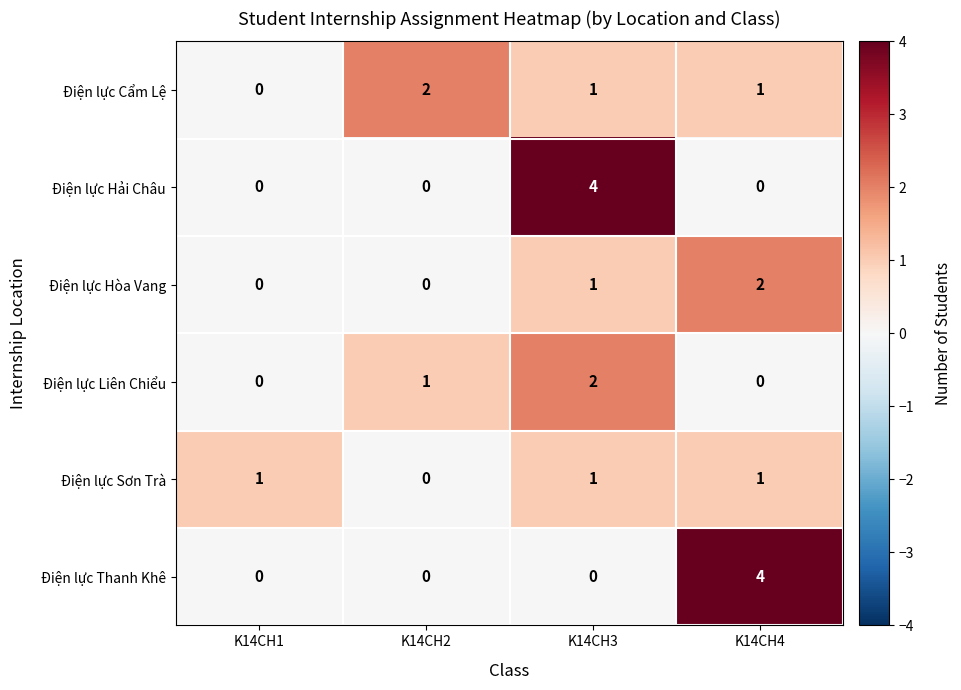

What is the total value across all series at K14CH2?

3